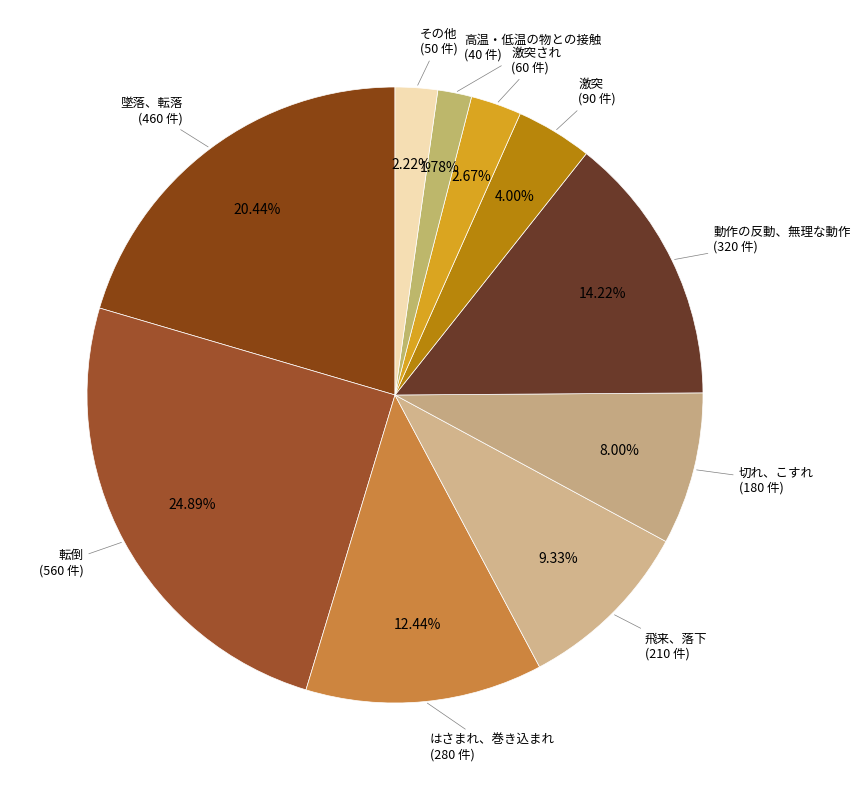

Is it true that はさまれ、巻き込まれ is 12% of the pie?

True